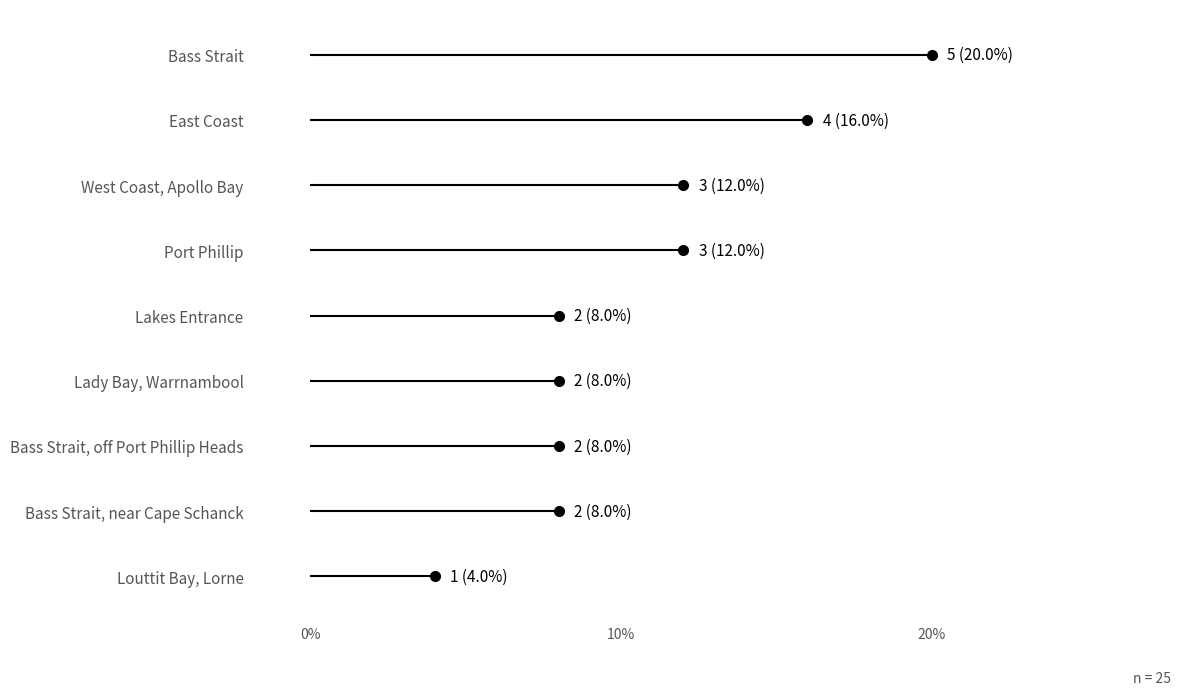

Approximately how many times larger is the value at Lady Bay, Warrnambool compared to West Coast, Apollo Bay?

0.7